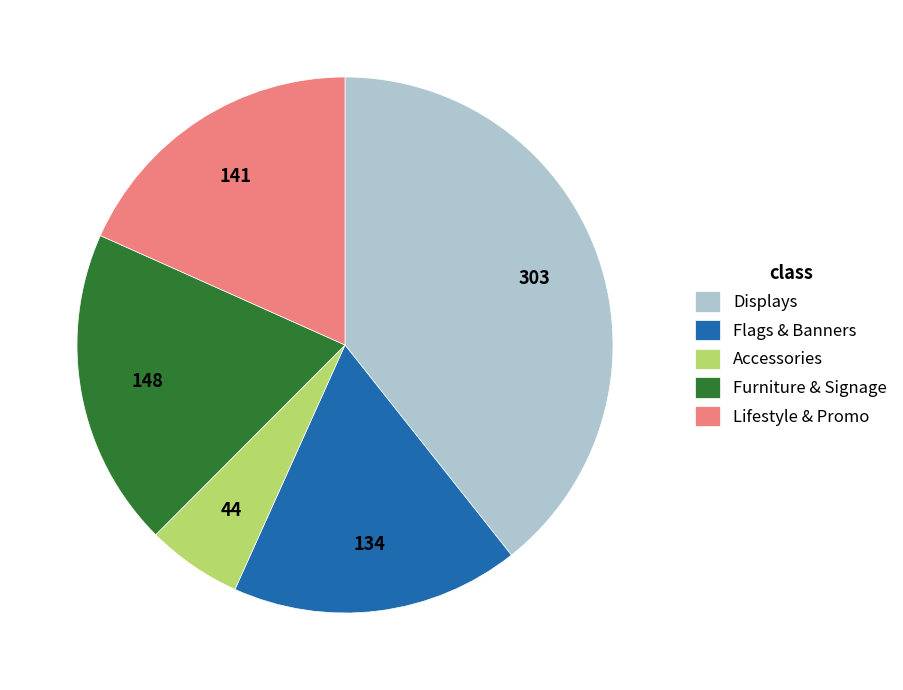

Does Accessories represent more than half of the total?

No